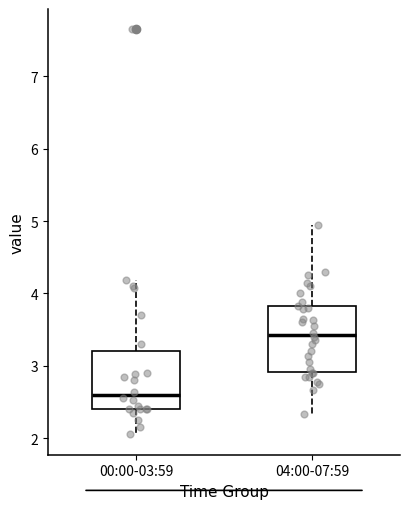

Which box has the lowest median line?

00:00-03:59